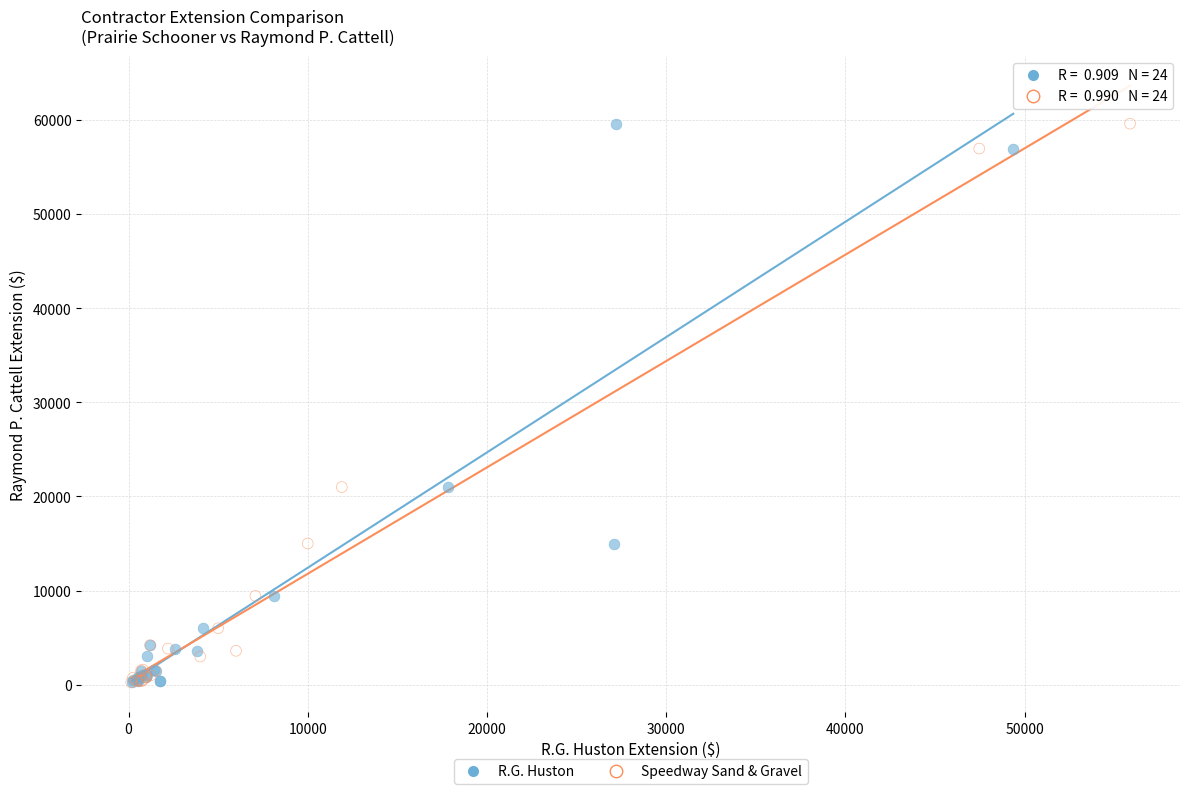

What are all the series names shown in the legend?

R.G. Huston, Speedway Sand & Gravel